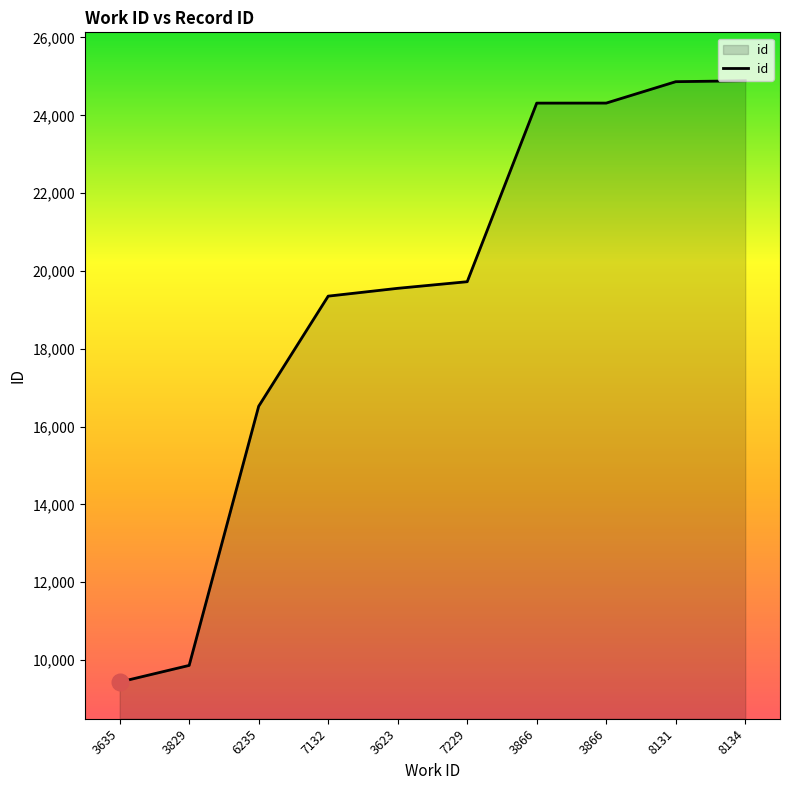

Between 6235 and 3829, which is larger?

6235